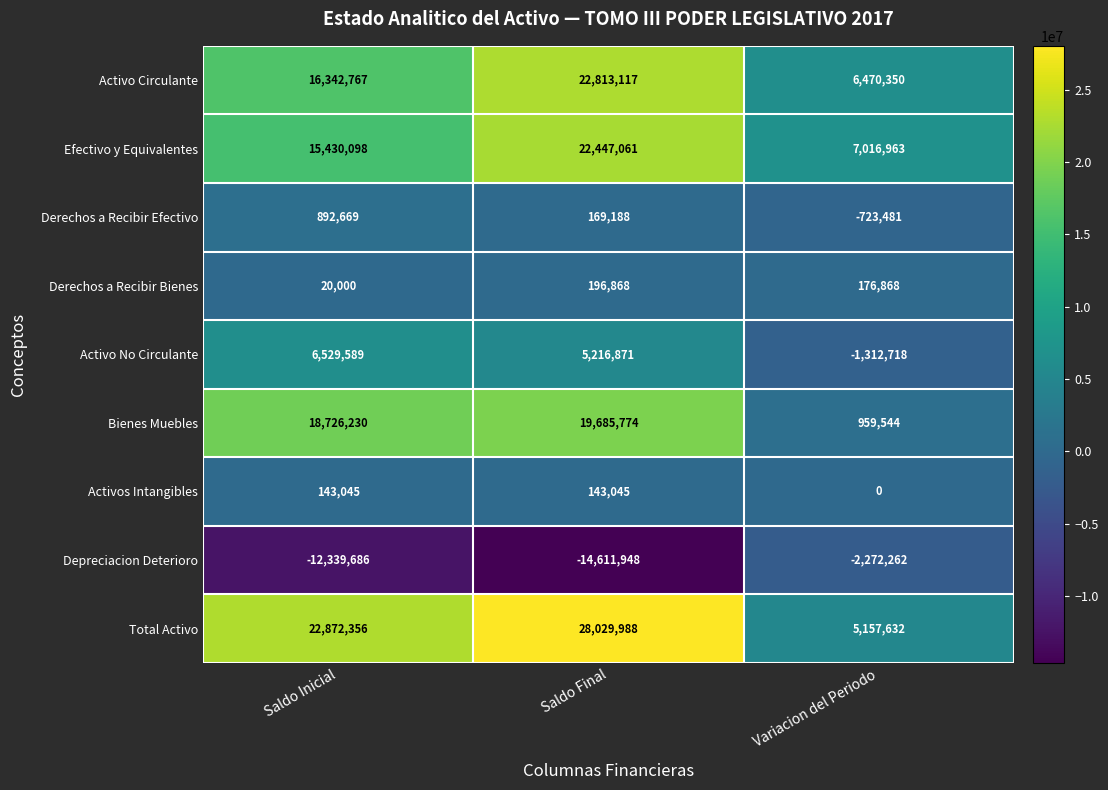

What is the maximum value for Activo No Circulante?

6529589